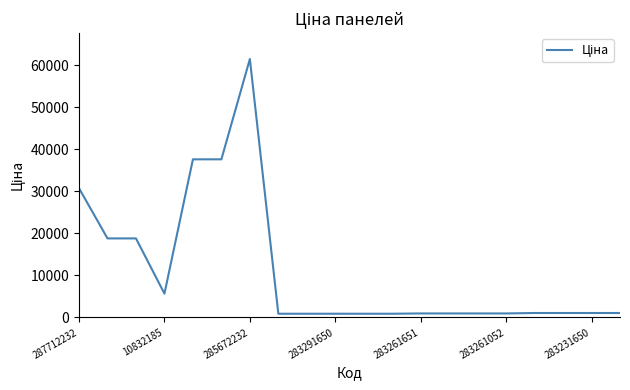

What is the maximum value shown in the chart?

61434.3